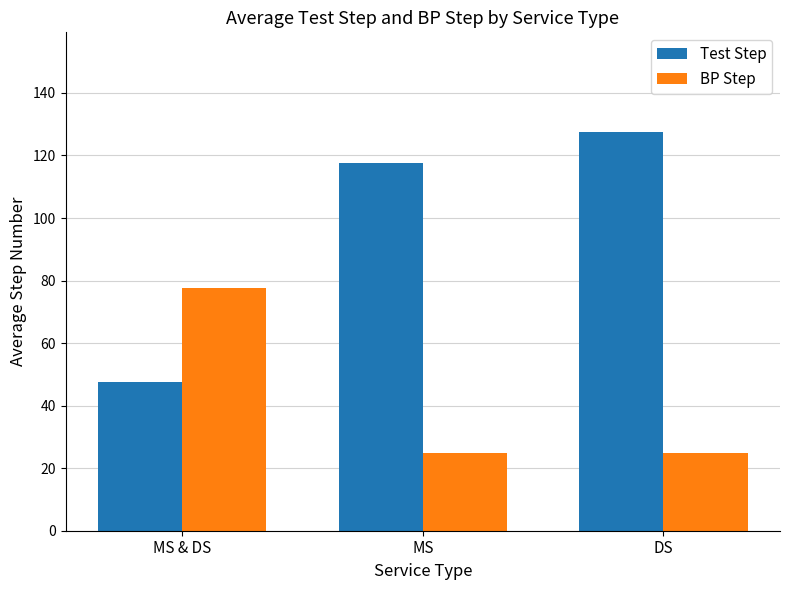

Read the BP Step value at DS.

25.0